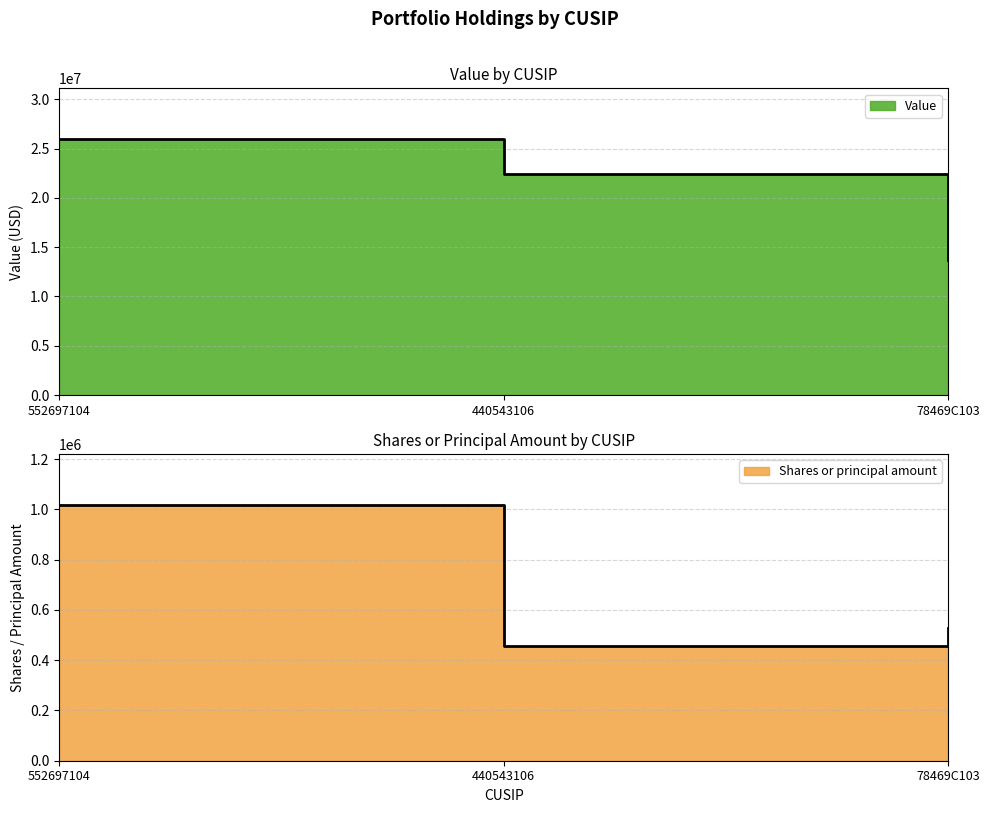

How many lines are shown in the chart?

2